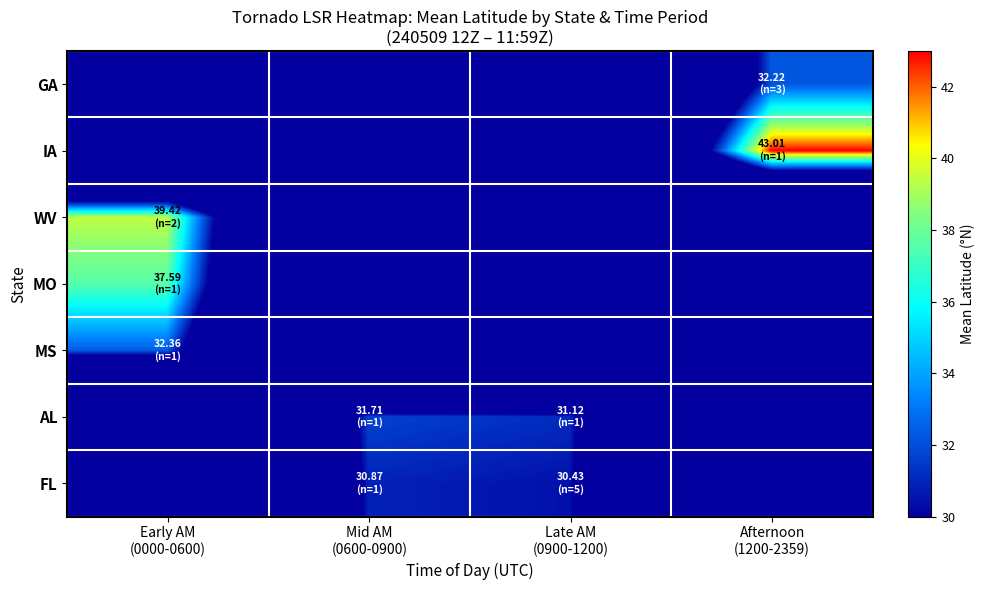

How many categories are shown in the chart?

4